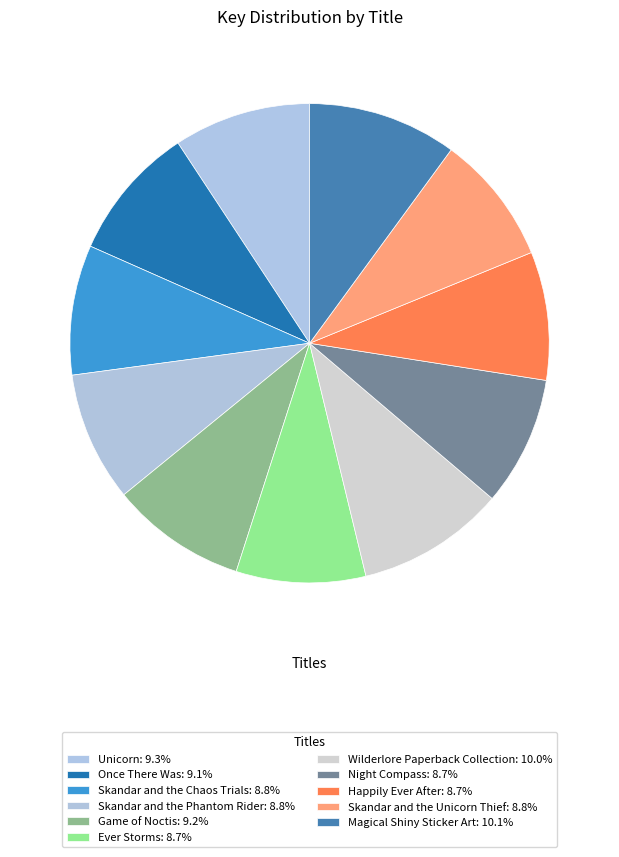

What is the ratio of the value at Once There Was to the value at Skandar and the Unicorn Thief?

1.0